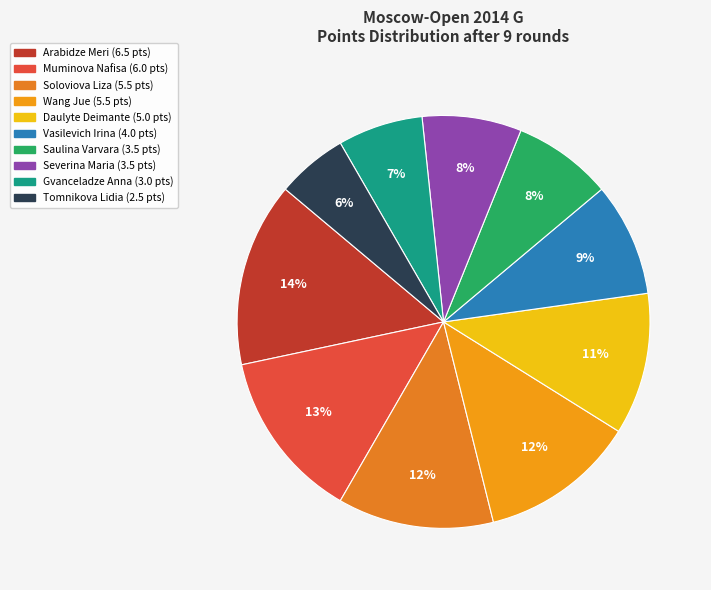

To the nearest percent, what is the average slice percentage?

10%